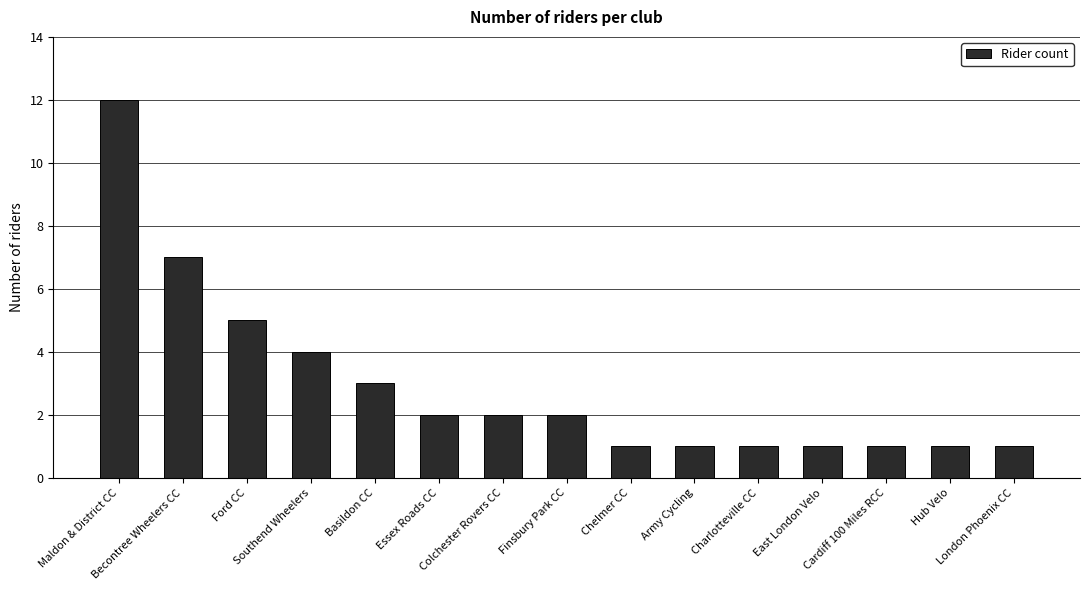

What is the change in value from Maldon & District CC to Army Cycling?

-11